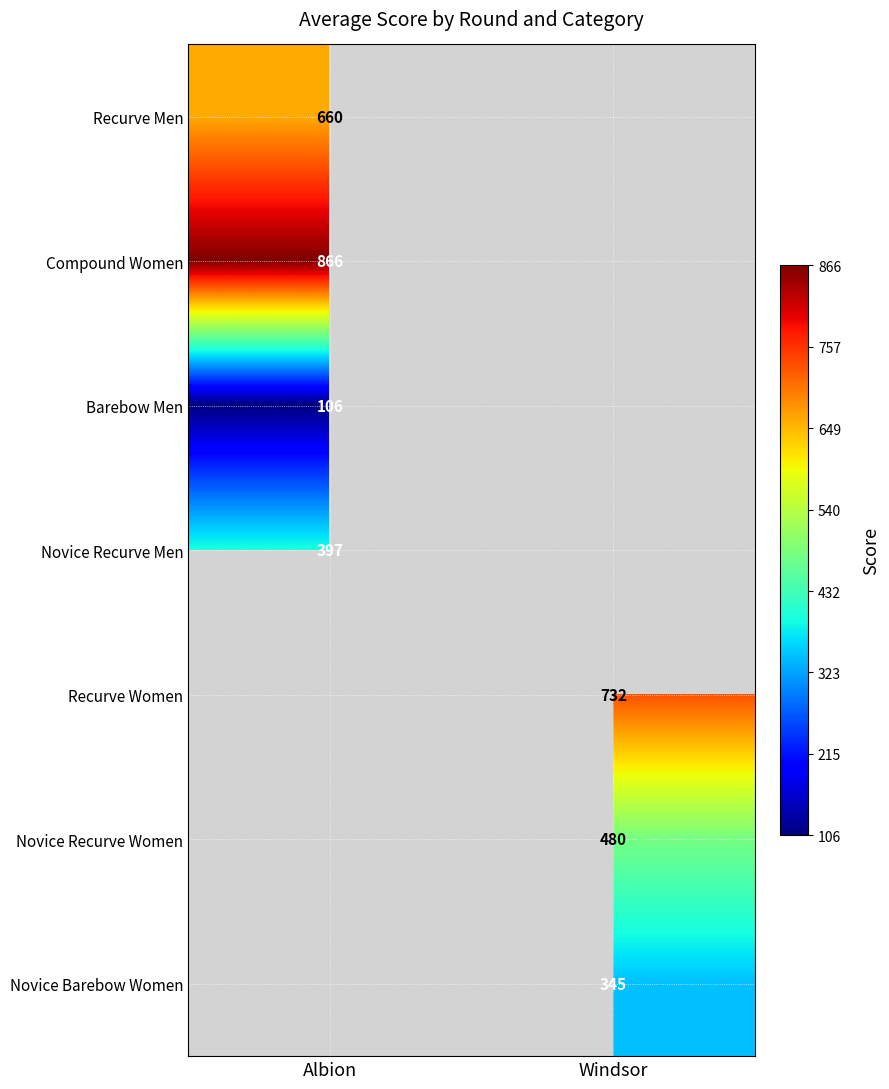

The value of Recurve Men at Albion is 929.9. True or false?

False